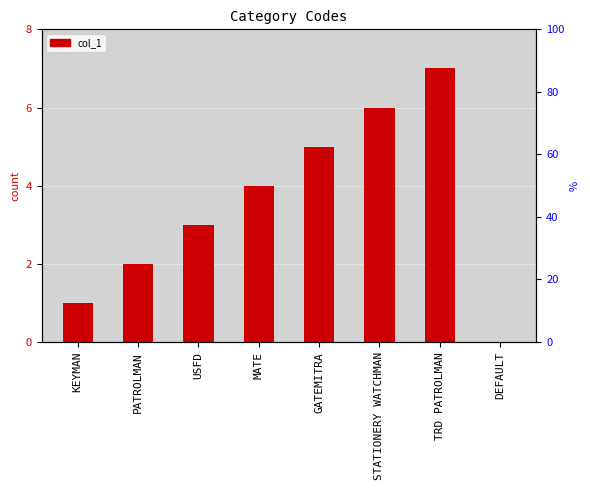

What is the value of the 6th bar from the left?

6